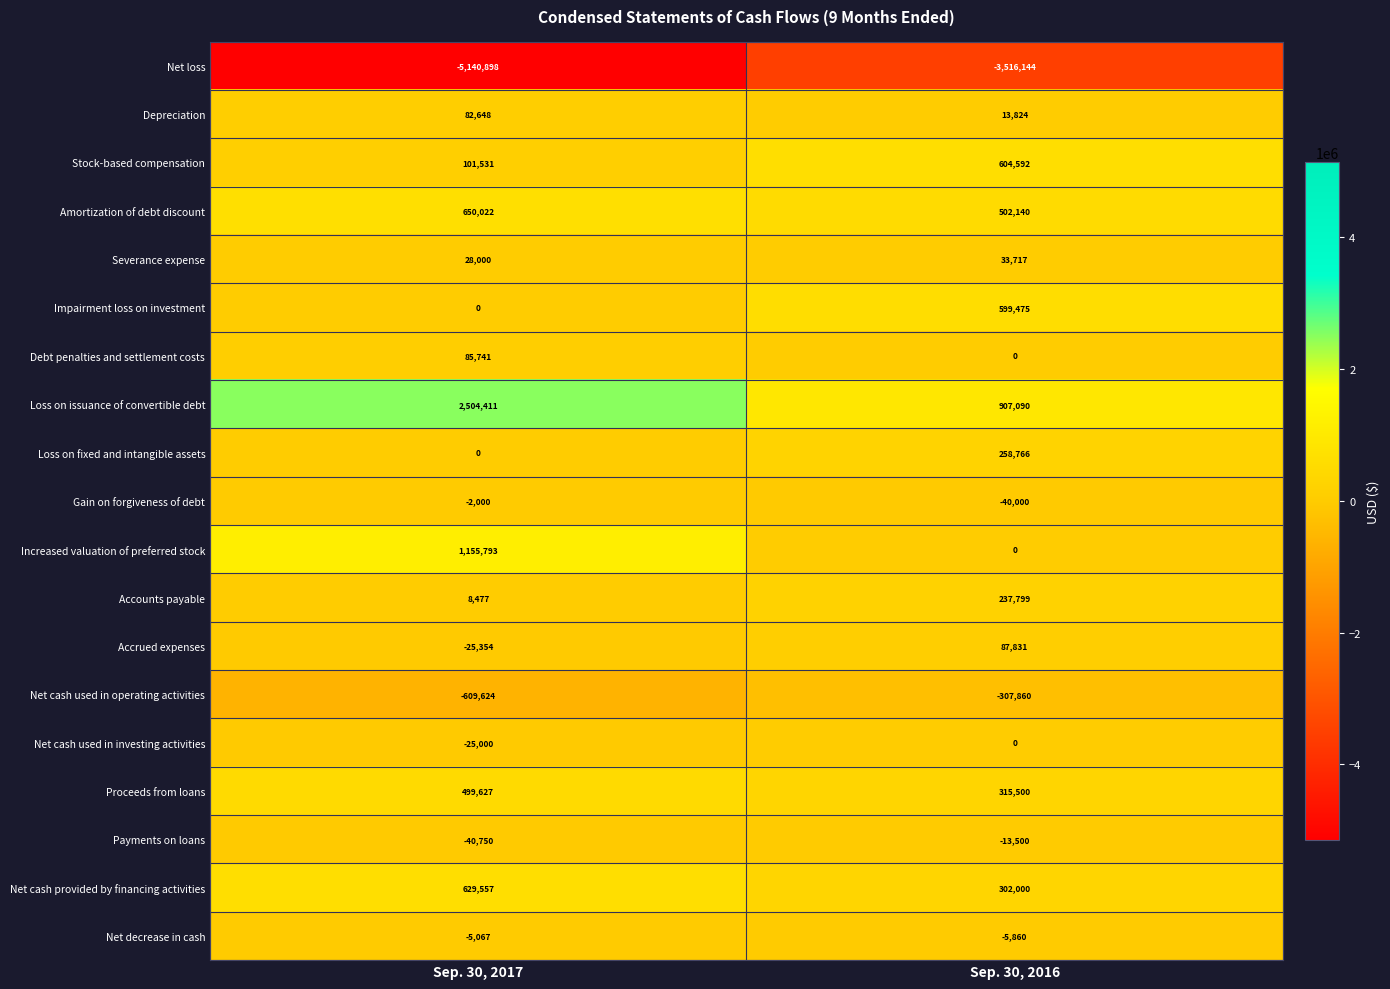

What is the maximum value for Debt penalties and settlement costs?

85741